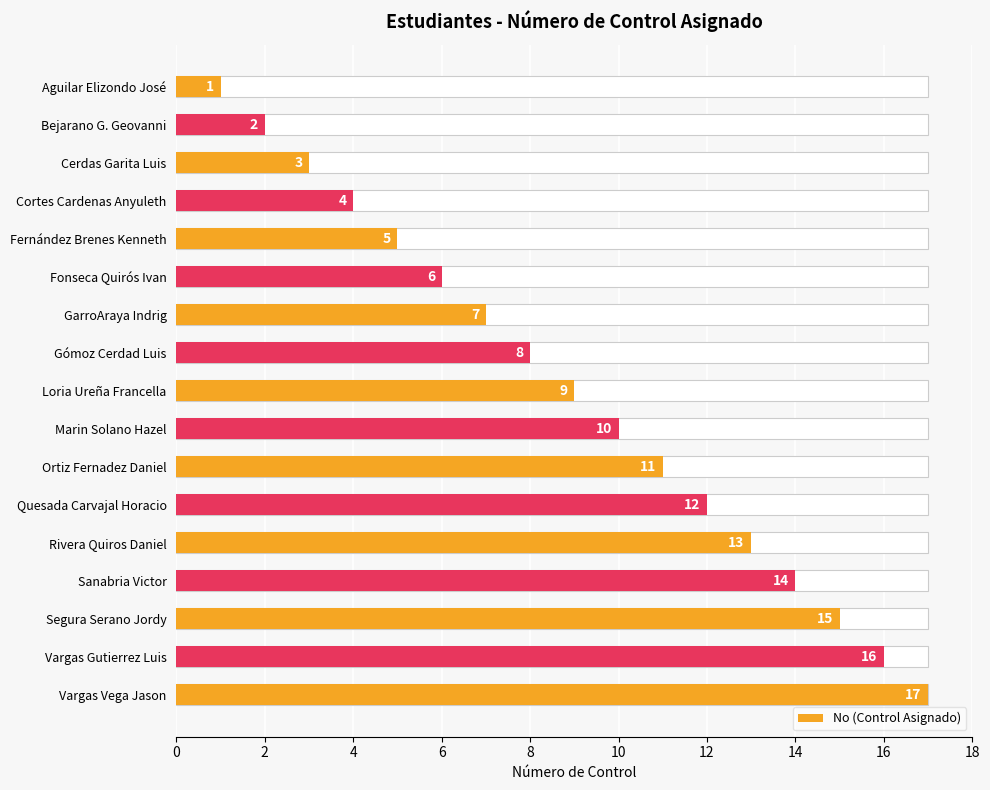

What is the average value?

9